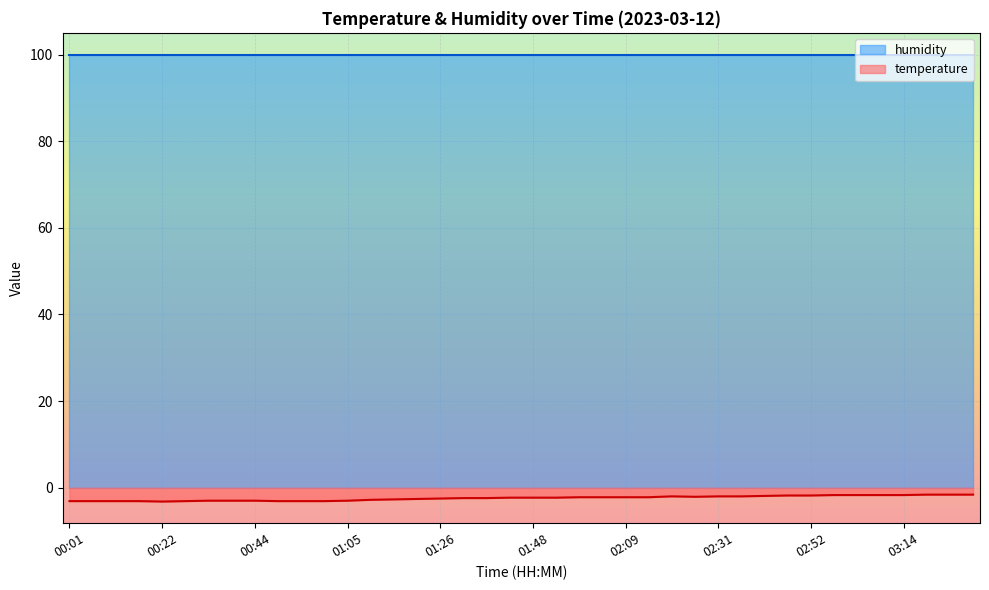

Rank the categories by value from lowest to highest.

00:22, 00:01, 00:06, 00:12, 00:17, 00:28, 00:49, 00:54, 01:00, 00:33, 00:38, 00:44, 01:05, 01:10, 01:16, 01:21, 01:26, 01:32, 01:37, 01:42, 01:48, 01:53, 01:59, 02:04, 02:09, 02:15, 02:26, 02:20, 02:31, 02:36, 02:42, 02:47, 02:52, 02:58, 03:03, 03:08, 03:14, 03:19, 03:24, 03:30